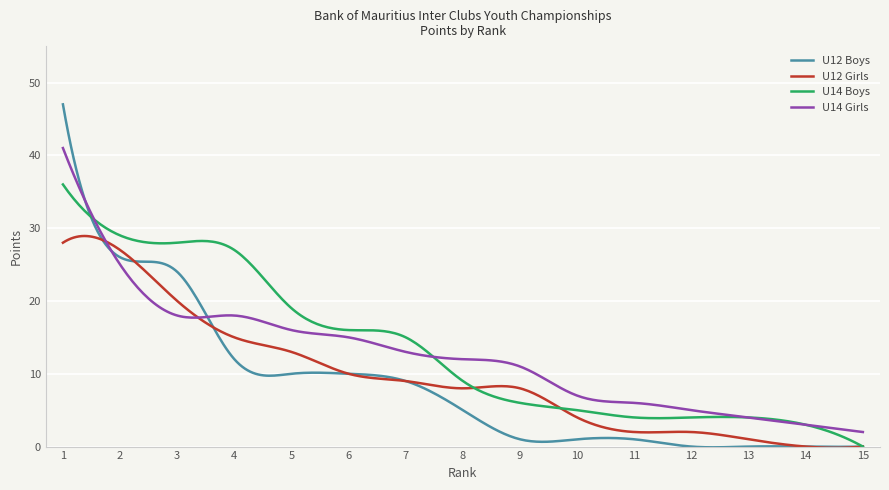

Which series has the largest range (max minus min)?

U12 Boys